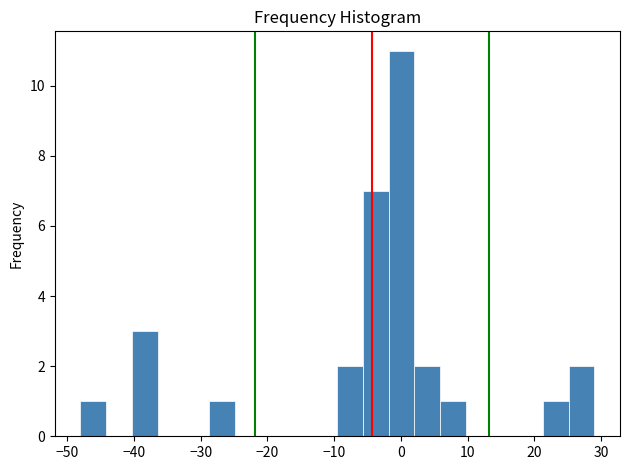

Around what value on the x-axis is the tallest bar? Give the approximate position of its centre, as read against the axis.

0